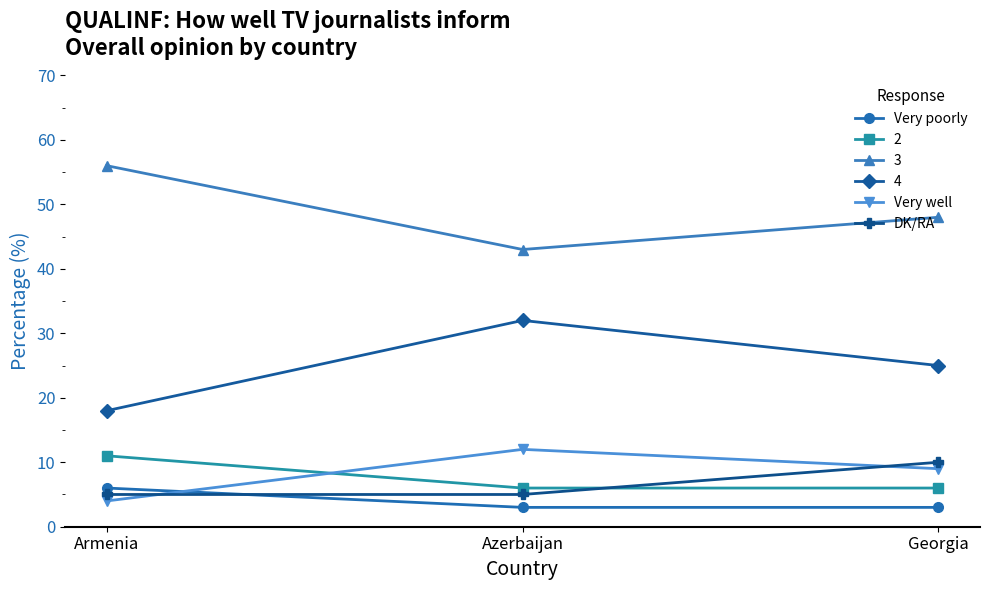

What position from the left is Azerbaijan?

2